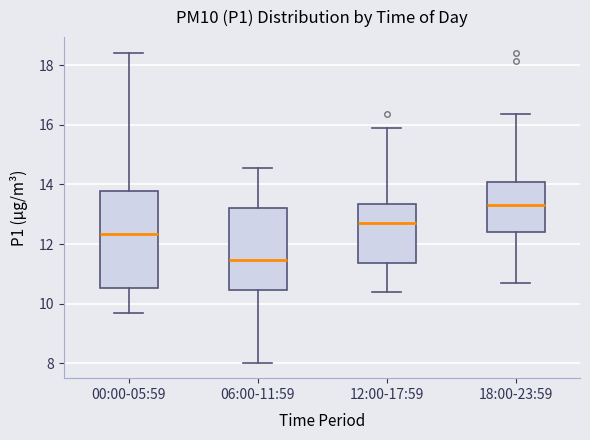

Where does the upper whisker of the box for 06:00-11:59 end on the y-axis? The values are not printed on the chart, so give them approximately, as read against the axis.

14.6